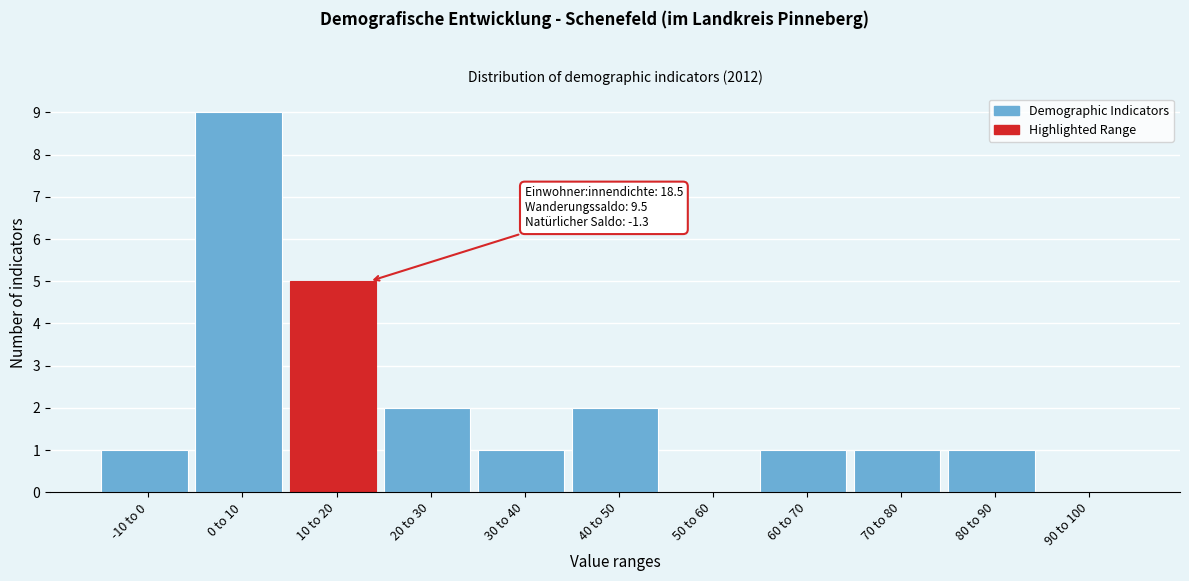

Reading left to right, extract all data points from this chart.

-10 to 0=1	0 to 10=9	10 to 20=5	20 to 30=2	30 to 40=1	40 to 50=2	50 to 60=0	60 to 70=1	70 to 80=1	80 to 90=1	90 to 100=0